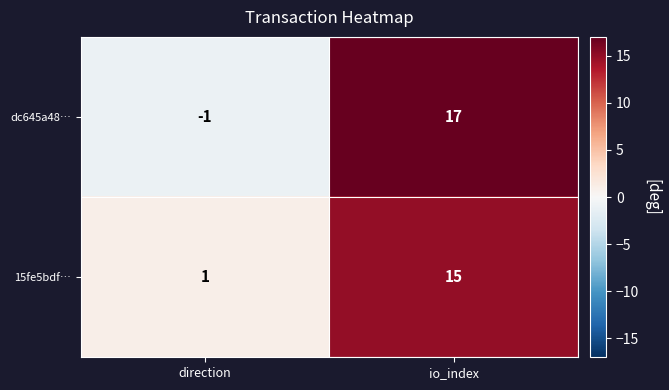

What is the sum of all 15fe5bdf… values?

16